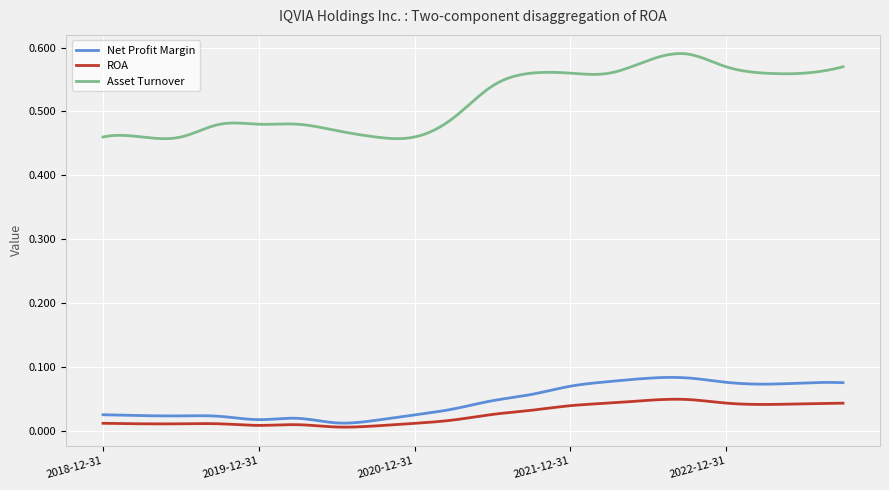

True or false: ROA and Asset Turnover cross at least once.

False